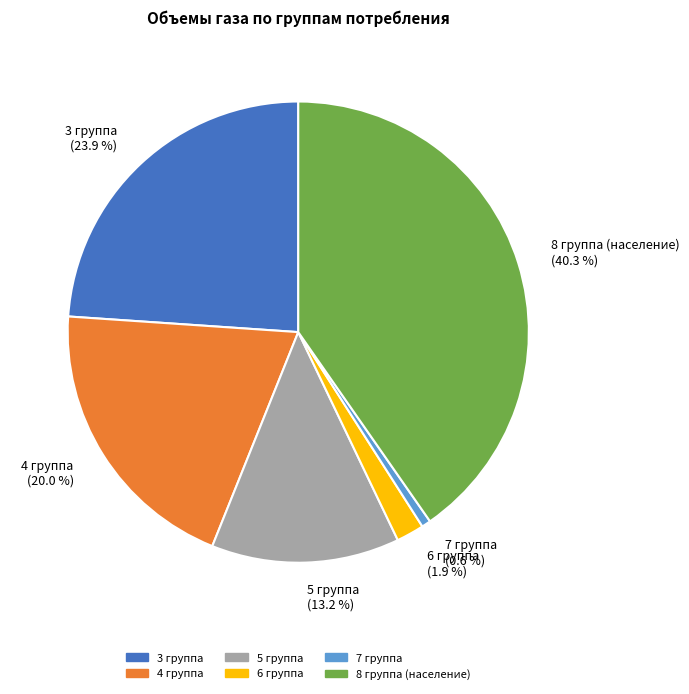

Count the number of slices in the pie.

6